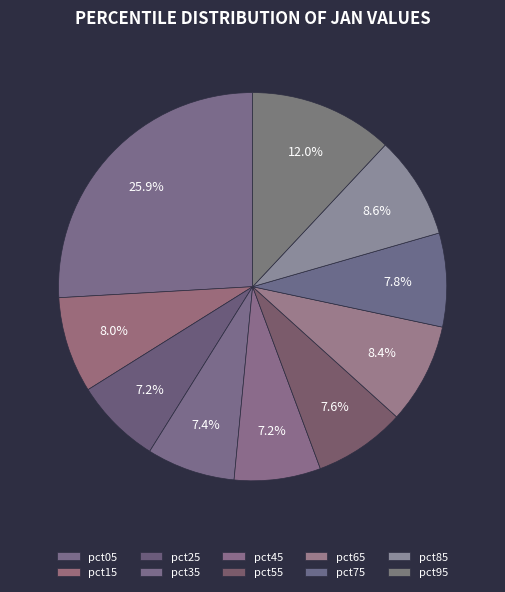

Which has a higher value, pct05 or pct35?

pct05